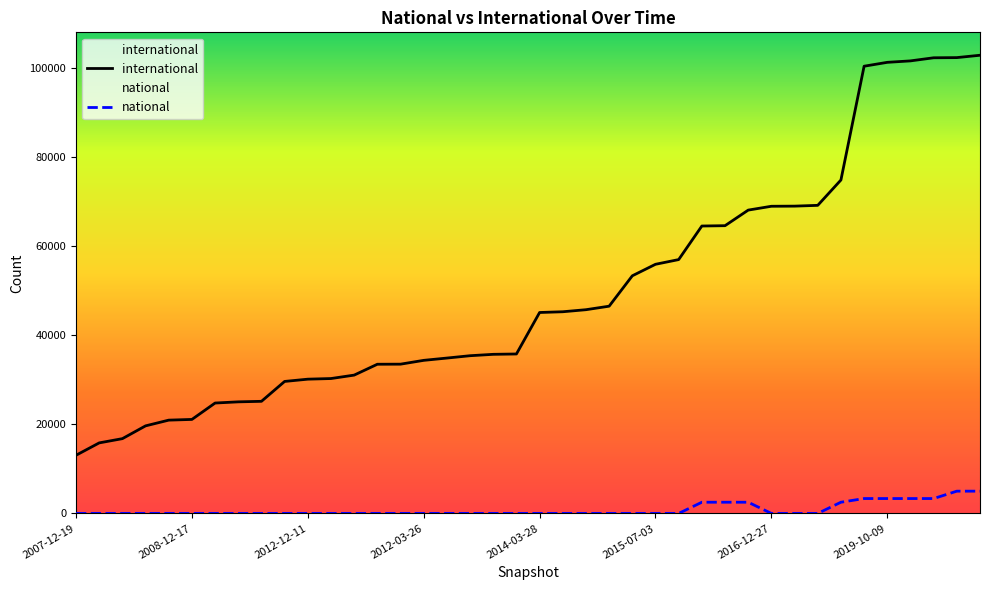

What is the difference between the maximum and second lowest values in the national series?

5000